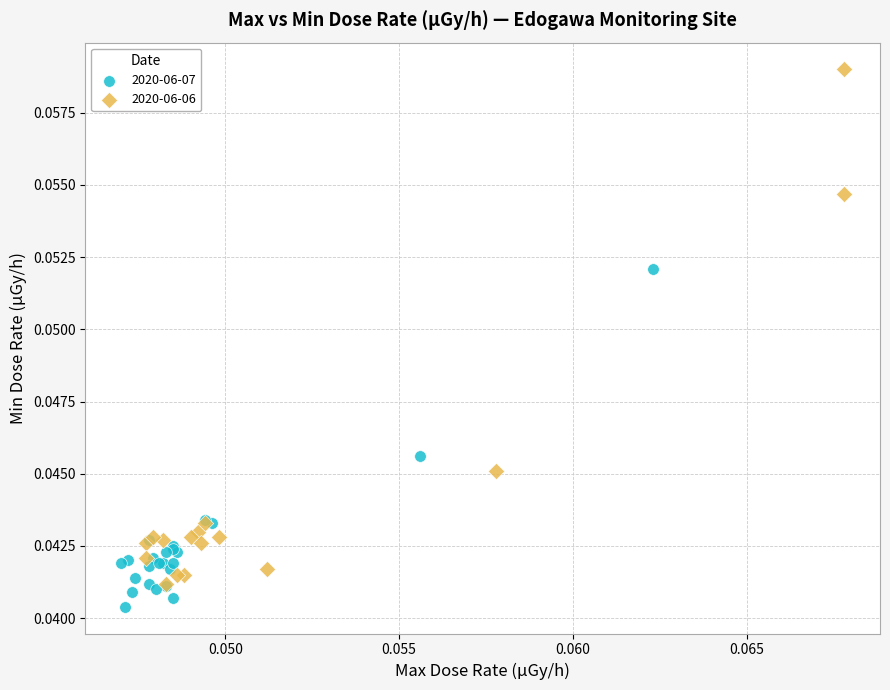

Which series has the largest Y range (max minus min)?

2020-06-06